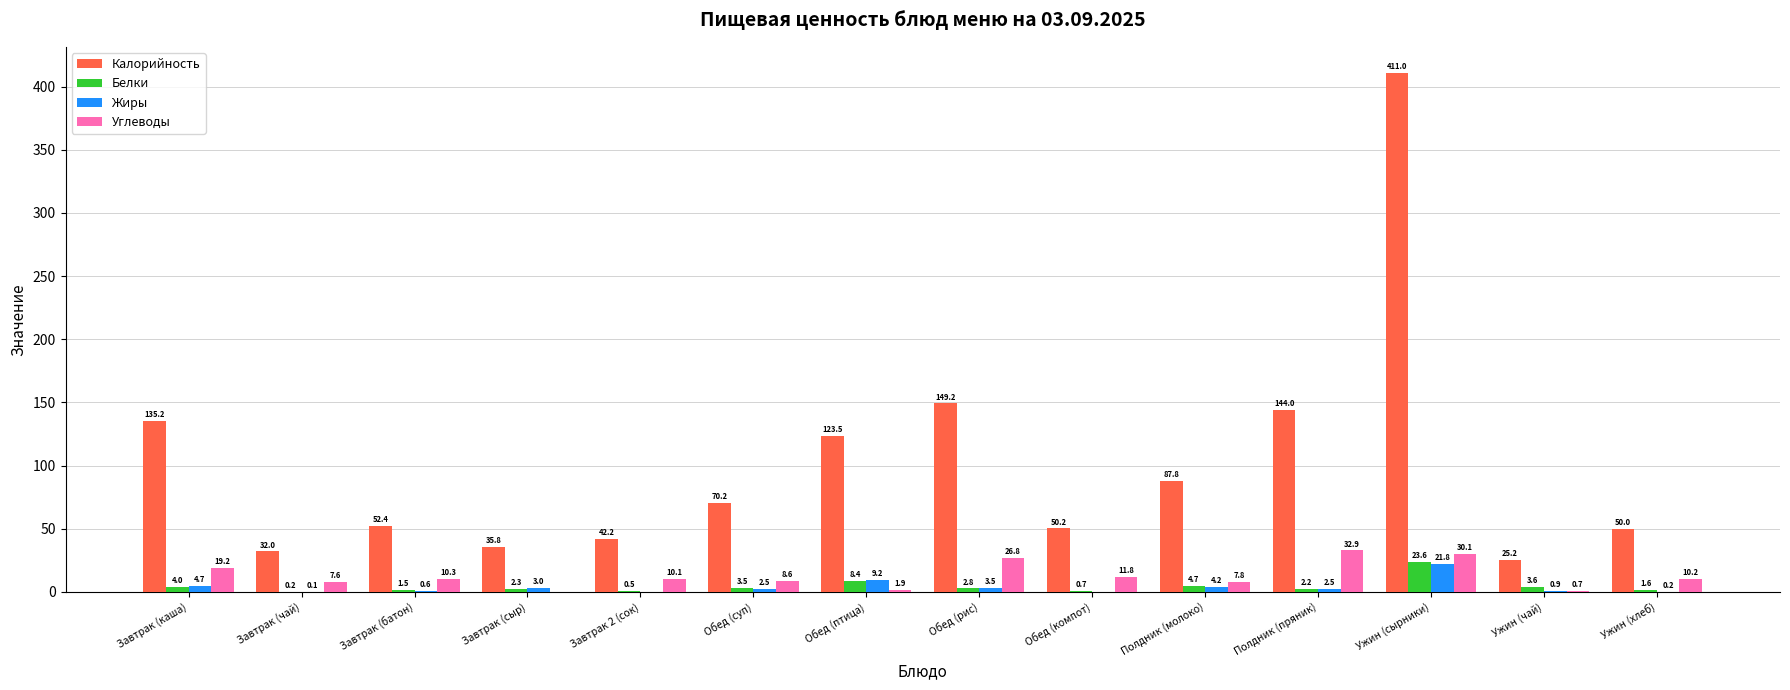

Read the Жиры value at Завтрак (каша).

4.7